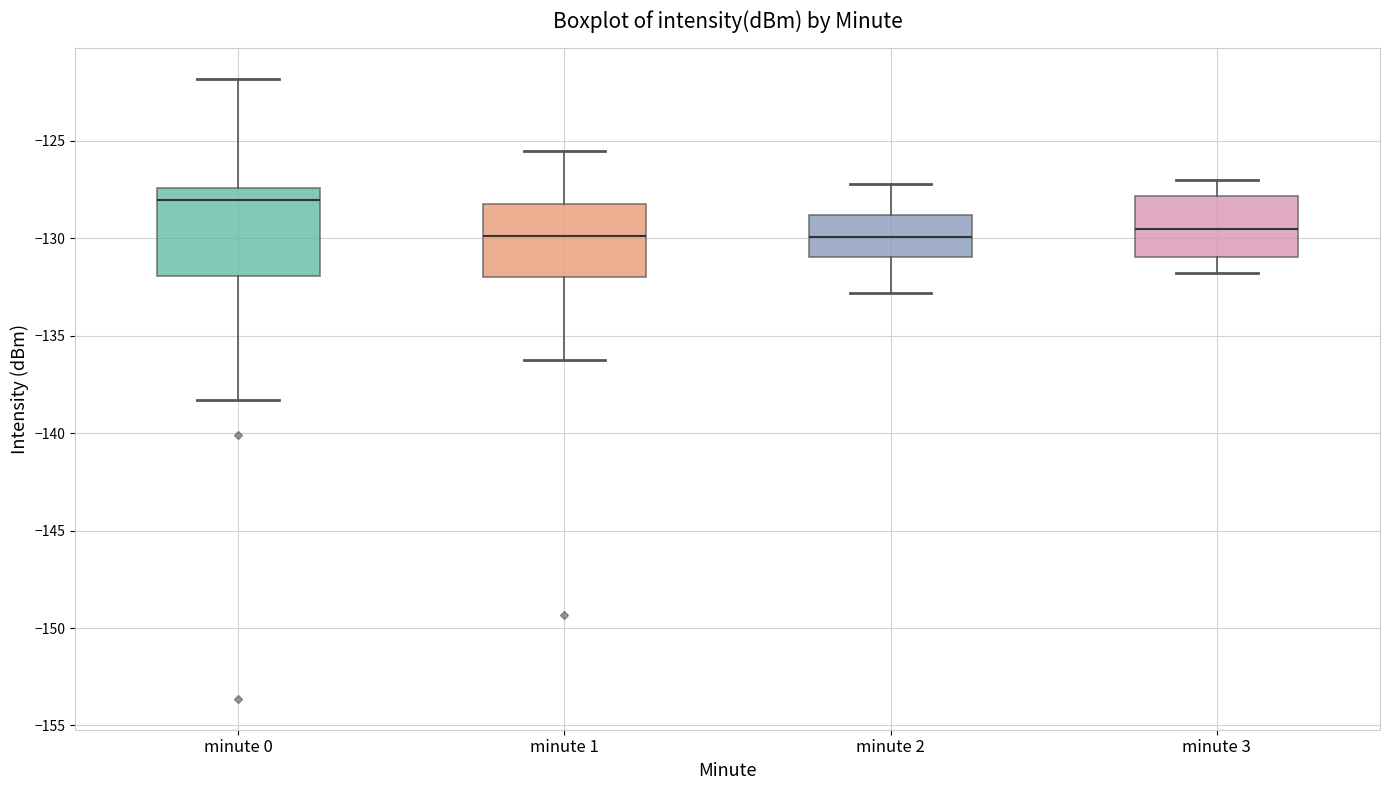

Reading left to right, read every box against the y-axis: the position of its median line, the range the box covers, and the ends of its whiskers. The values are not printed on the chart, so give them approximately, as read against the axis.

minute 0: median -128.0, box -132.0 to -127.5, whiskers -138.5 to -122.0
minute 1: median -130.0, box -132.0 to -128.5, whiskers -136.5 to -125.5
minute 2: median -130.0, box -131.0 to -129.0, whiskers -133.0 to -127.0
minute 3: median -129.5, box -131.0 to -128.0, whiskers -132.0 to -127.0